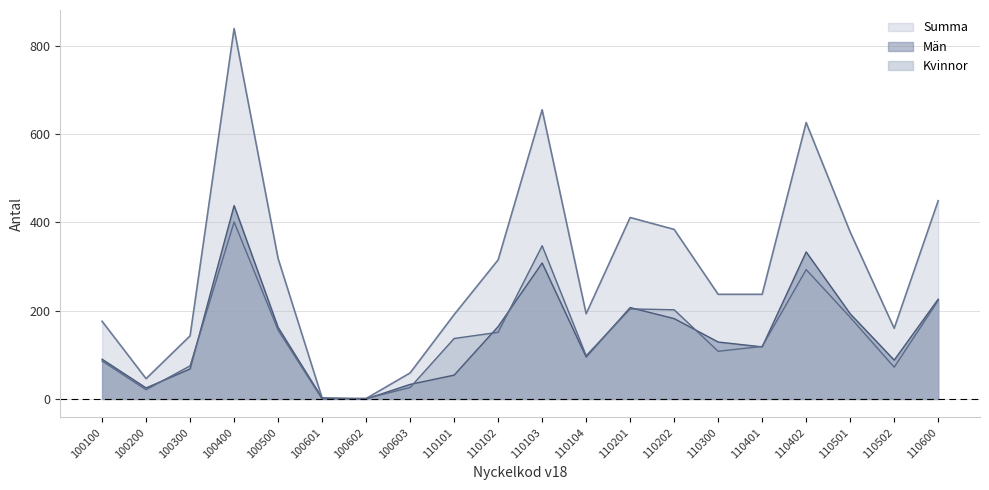

True or false: Summa and Män intersect in this chart.

False